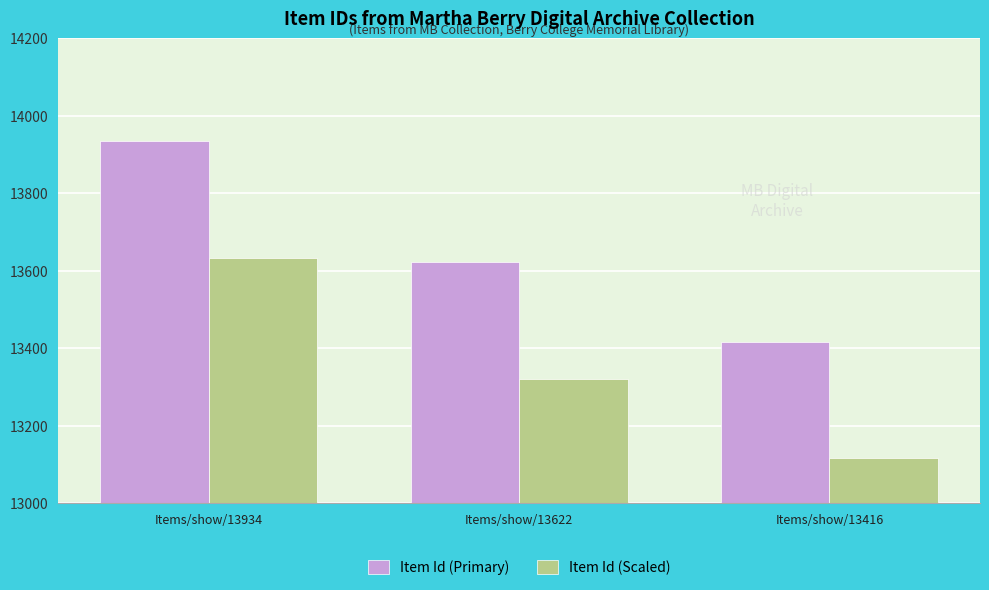

Reading left to right, what are all the values shown in this chart?

Item Id (Primary): 13934	13622	13416
Item Id (Scaled): 13634	13322	13116